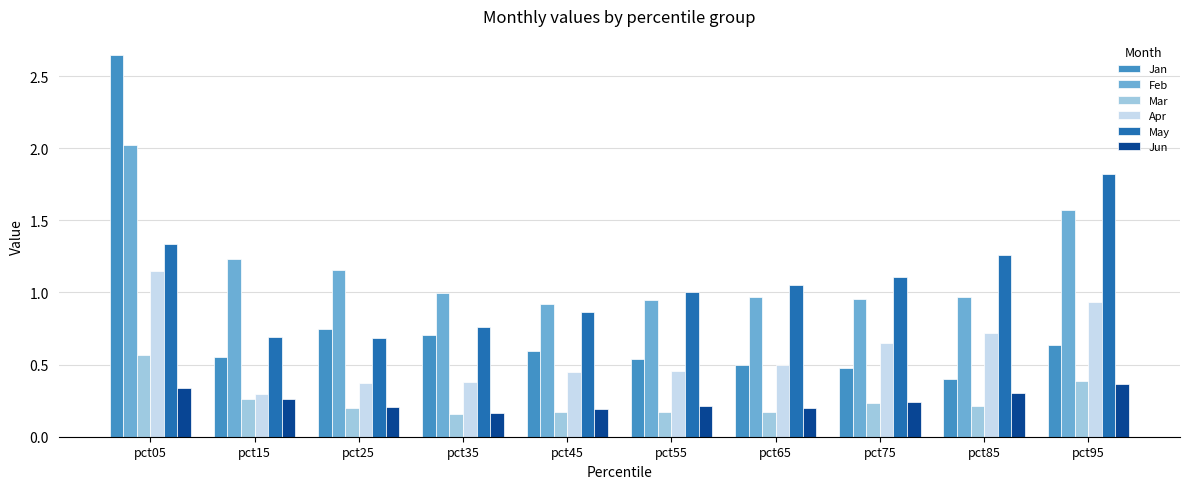

Is it true that Jun equals 0.4 at pct75?

False